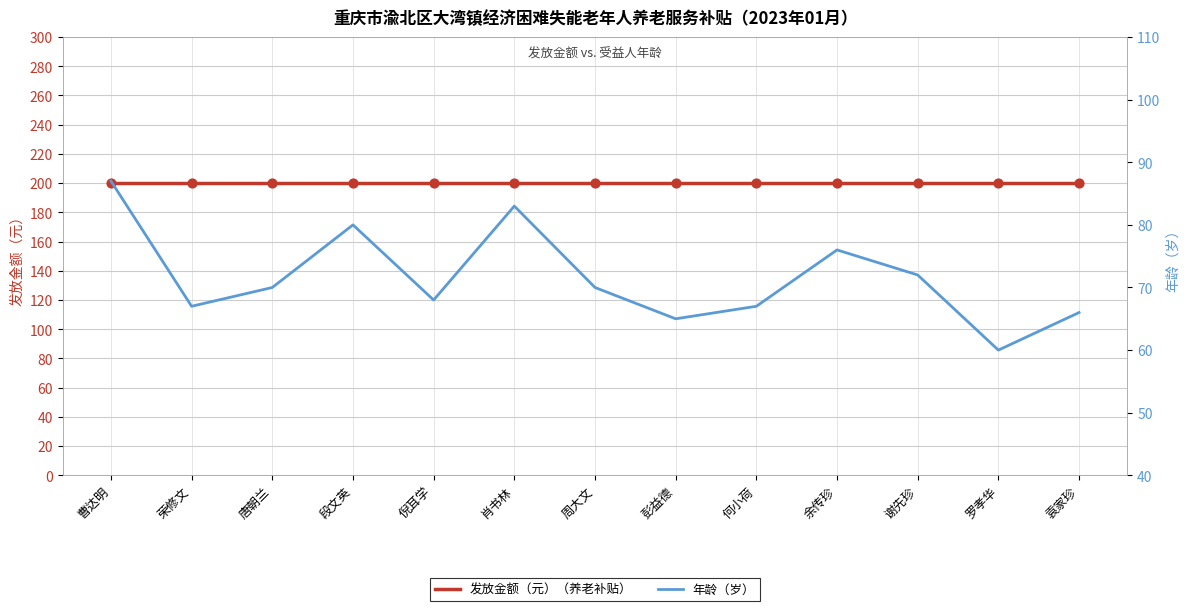

Which series contains the lowest Y value?

年龄（岁）